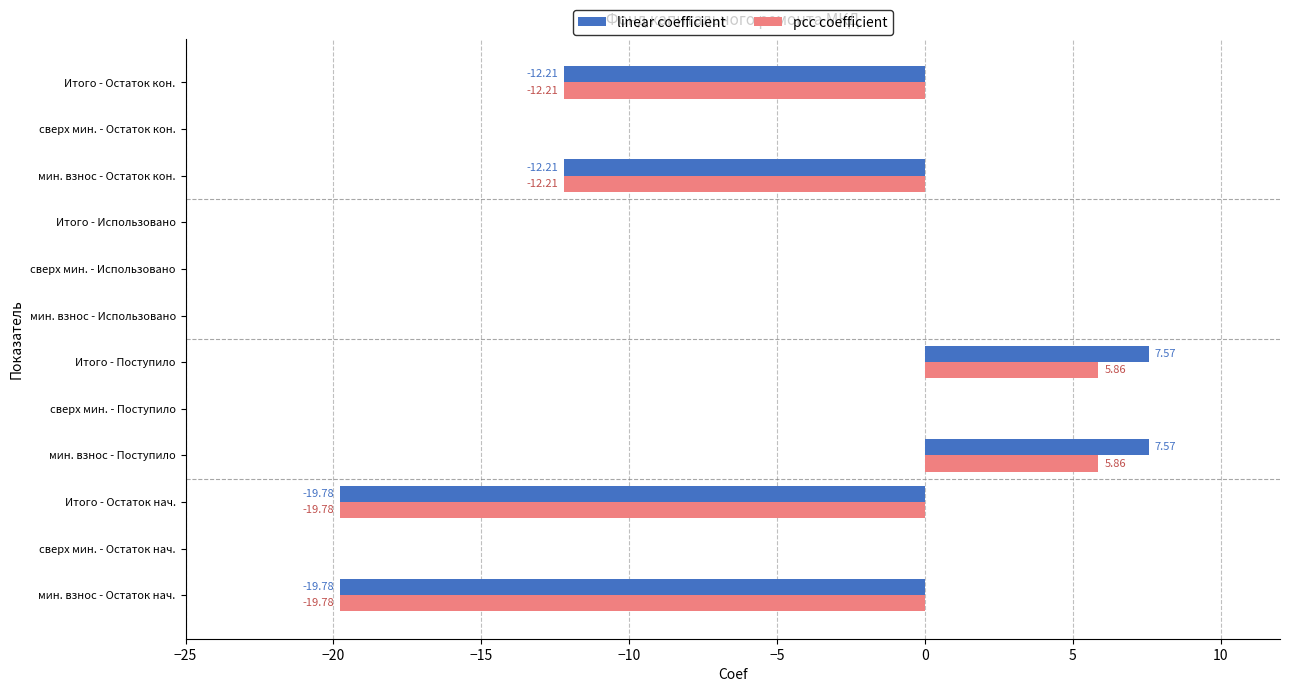

What is the sum of all pcc coefficient values?

-52.3